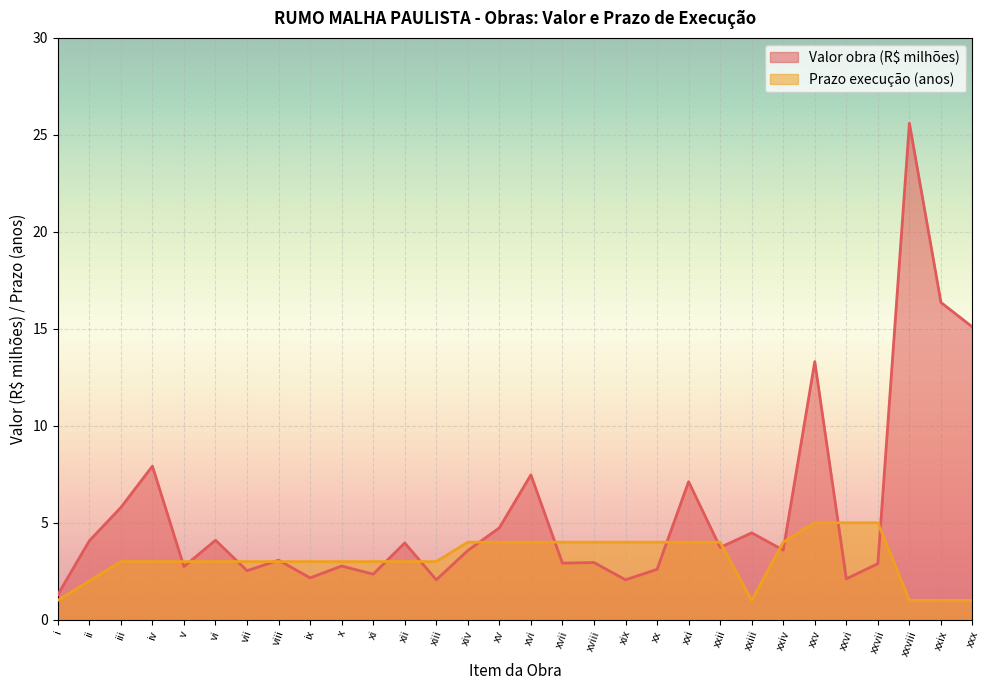

Reading right to left, transcribe all the data shown in this chart.

Valor obra (R$) (millions): xxx=15.1	xxix=16.4	xxviii=25.6	xxvii=2.9	xxvi=2.1	xxv=13.3	xxiv=3.6	xxiii=4.5	xxii=3.7	xxi=7.1	xx=2.6	xix=2.1	xviii=3.0	xvii=2.9	xvi=7.5	xv=4.7	xiv=3.6	xiii=2.1	xii=4.0	xi=2.4	x=2.8	ix=2.2	viii=3.1	vii=2.5	vi=4.1	v=2.7	iv=7.9	iii=5.8	ii=4.1	i=1.3
Prazo execução (anos): xxx=1.0	xxix=1.0	xxviii=1.0	xxvii=5.0	xxvi=5.0	xxv=5.0	xxiv=4.0	xxiii=1.0	xxii=4.0	xxi=4.0	xx=4.0	xix=4.0	xviii=4.0	xvii=4.0	xvi=4.0	xv=4.0	xiv=4.0	xiii=3.0	xii=3.0	xi=3.0	x=3.0	ix=3.0	viii=3.0	vii=3.0	vi=3.0	v=3.0	iv=3.0	iii=3.0	ii=2.0	i=1.0